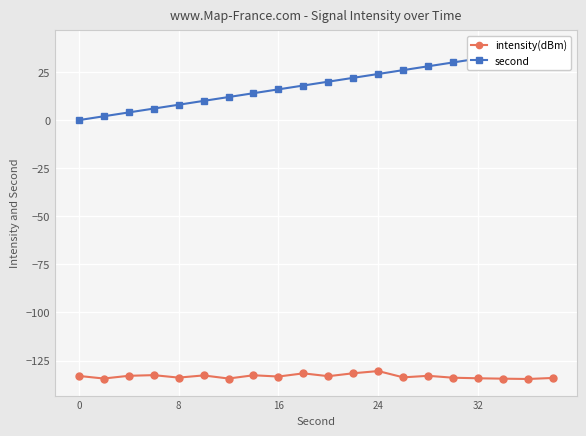

What is the total value across all series at 8?

-132.3